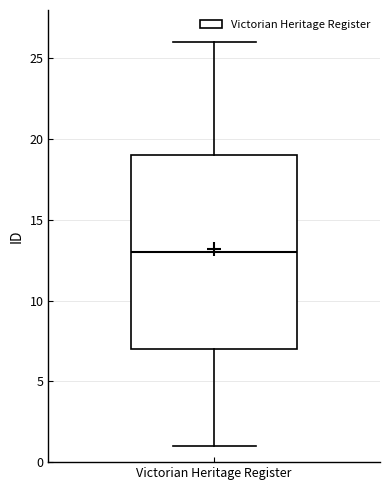

Read this box plot against the y-axis: the position of the median line, the range covered by the box, and the ends of both whiskers. The values are not printed on the chart, so give them approximately, as read against the axis.

median 13, box 7 to 19, whiskers 1 to 26